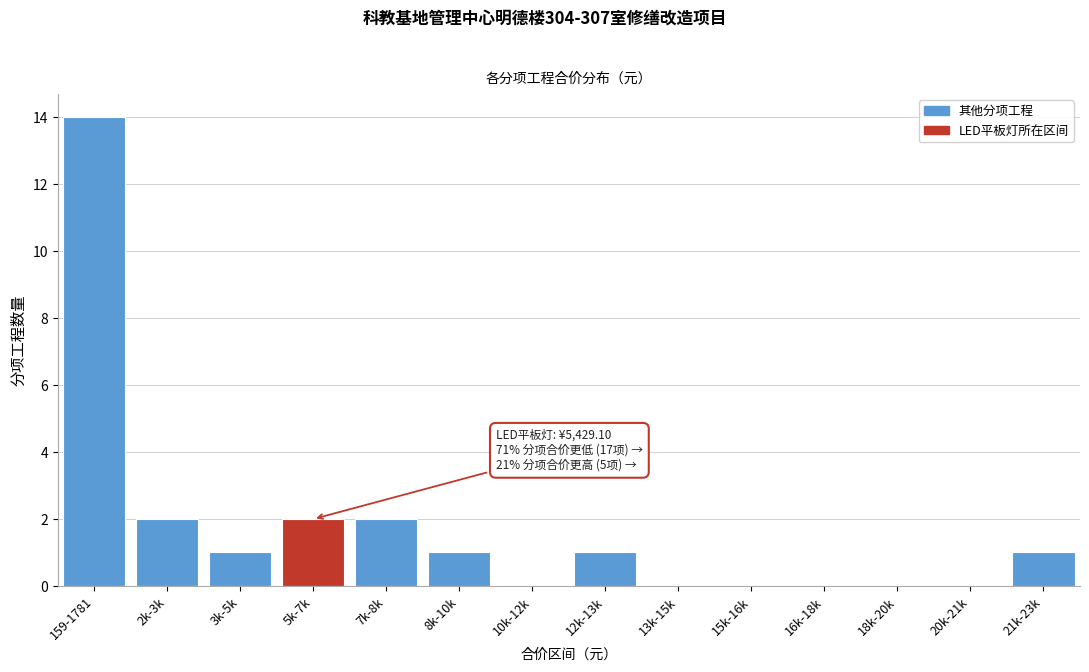

Reading left to right, what are all the values shown in this chart?

159-1781=14	2k-3k=2	3k-5k=1	5k-7k=2	7k-8k=2	8k-10k=1	10k-12k=0	12k-13k=1	13k-15k=0	15k-16k=0	16k-18k=0	18k-20k=0	20k-21k=0	21k-23k=1